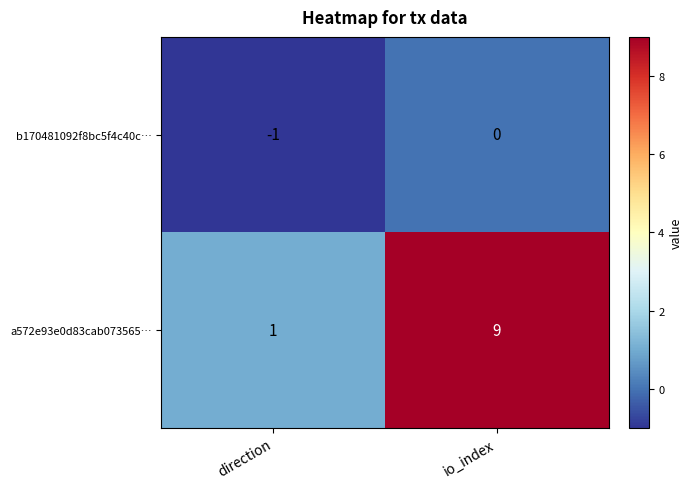

Is the value of a572e93e0d83cab073565… at direction greater than the value of b170481092f8bc5f4c40c… at io_index?

Yes